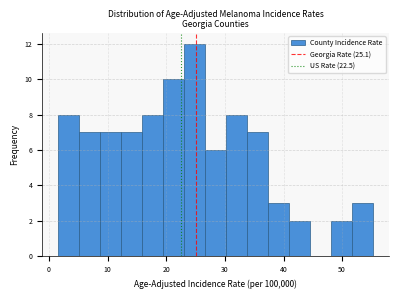

Around what value on the x-axis is the tallest bar? Give the approximate position of its centre, as read against the axis.

25